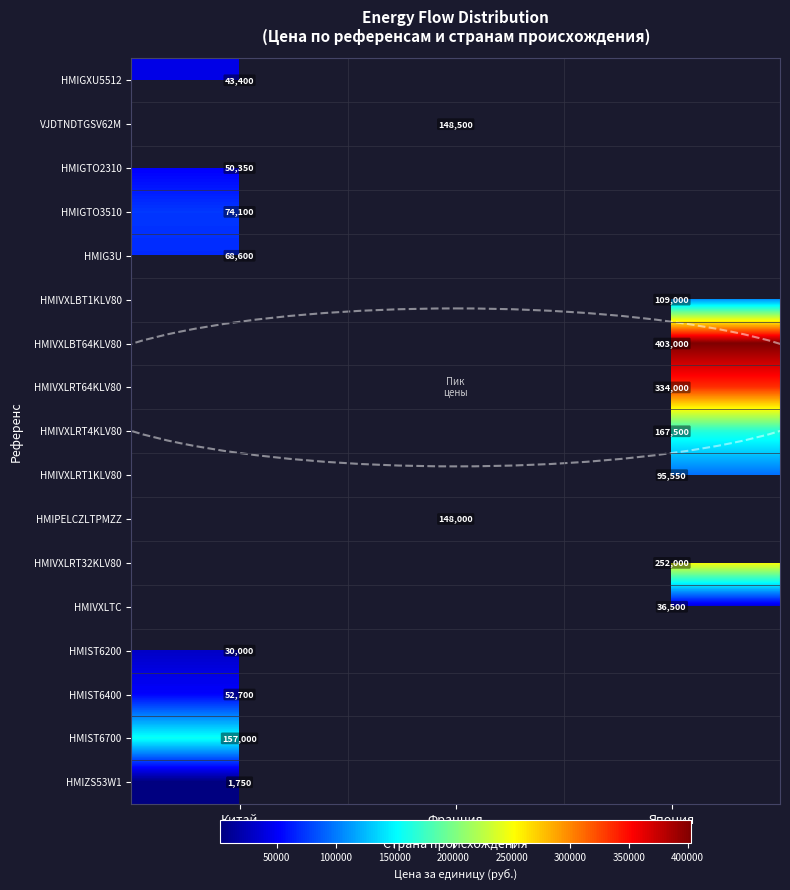

The HMIVXLBT64KLV80 series shows 403000 at Япония. True or false?

True